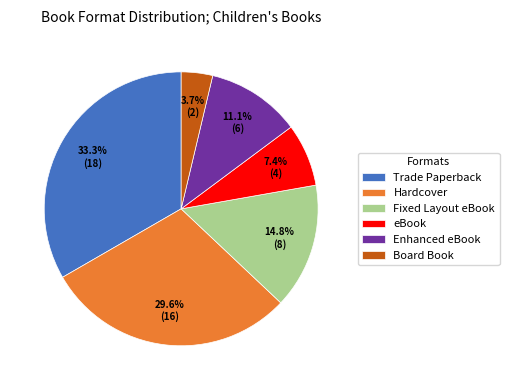

Is there a majority slice in this chart?

No